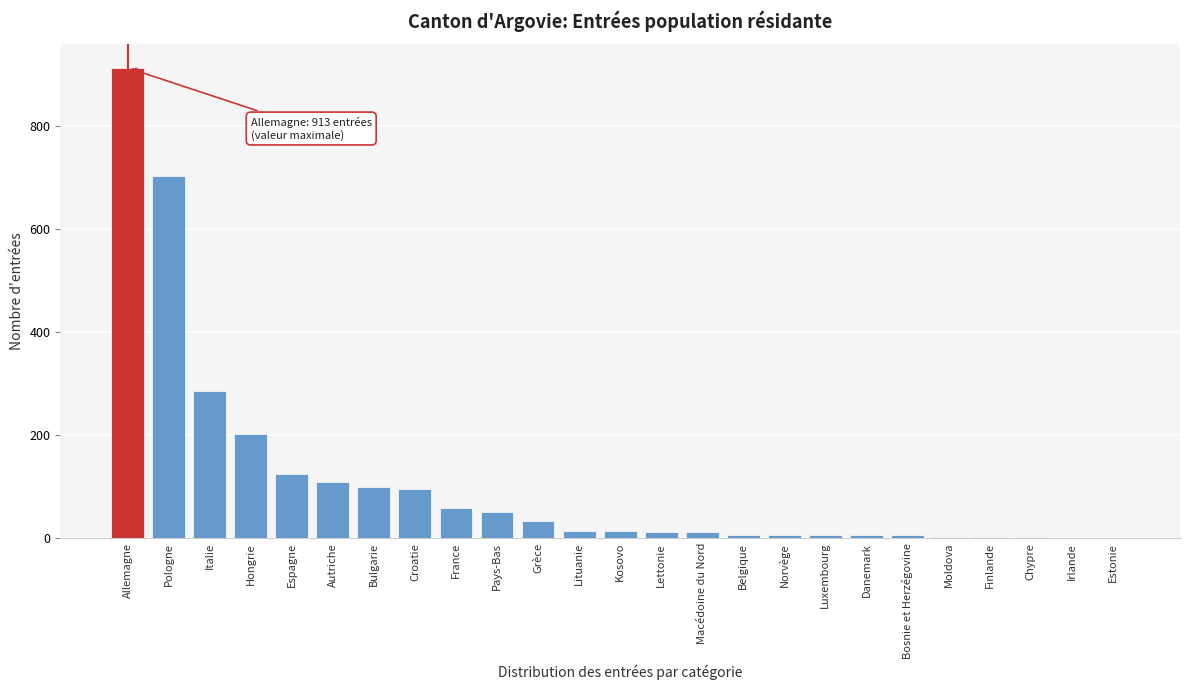

The value at Espagne is 215. True or false?

False